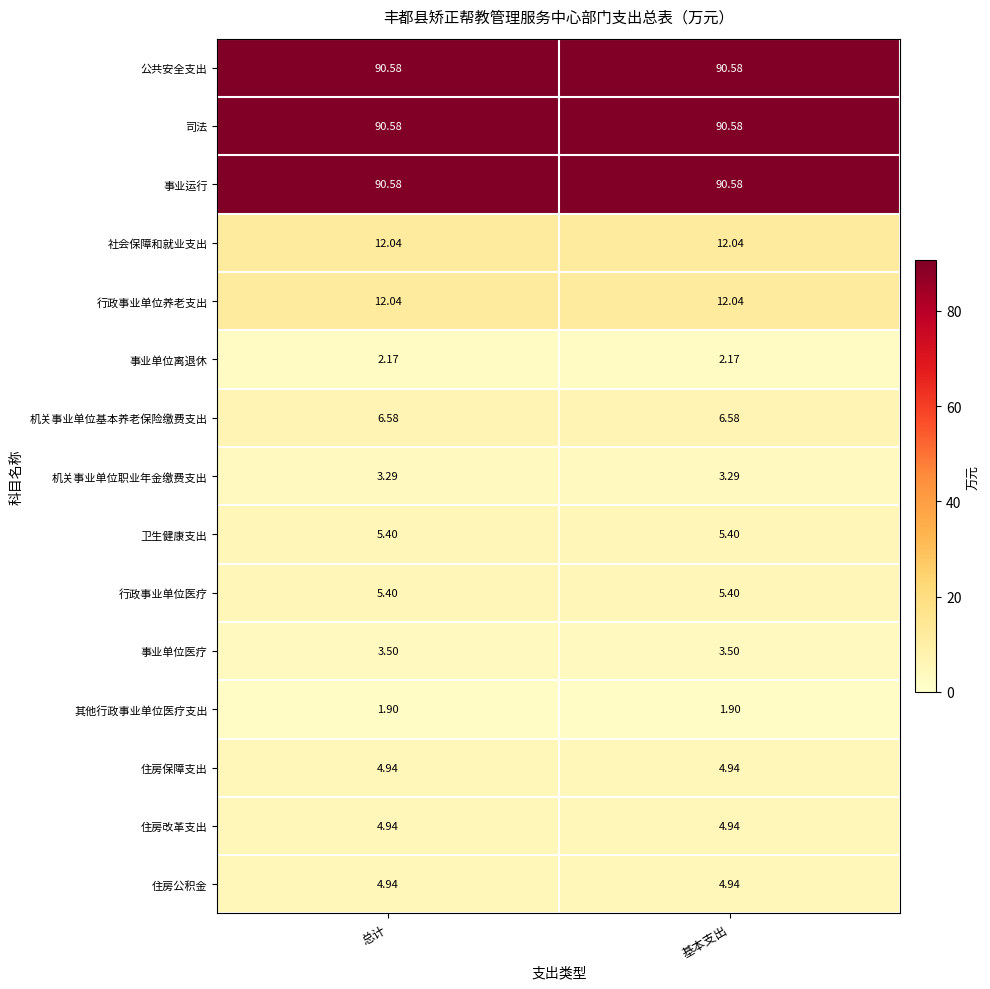

Is the value of 行政事业单位医疗 at 基本支出 greater than the value of 事业单位医疗 at 基本支出?

Yes